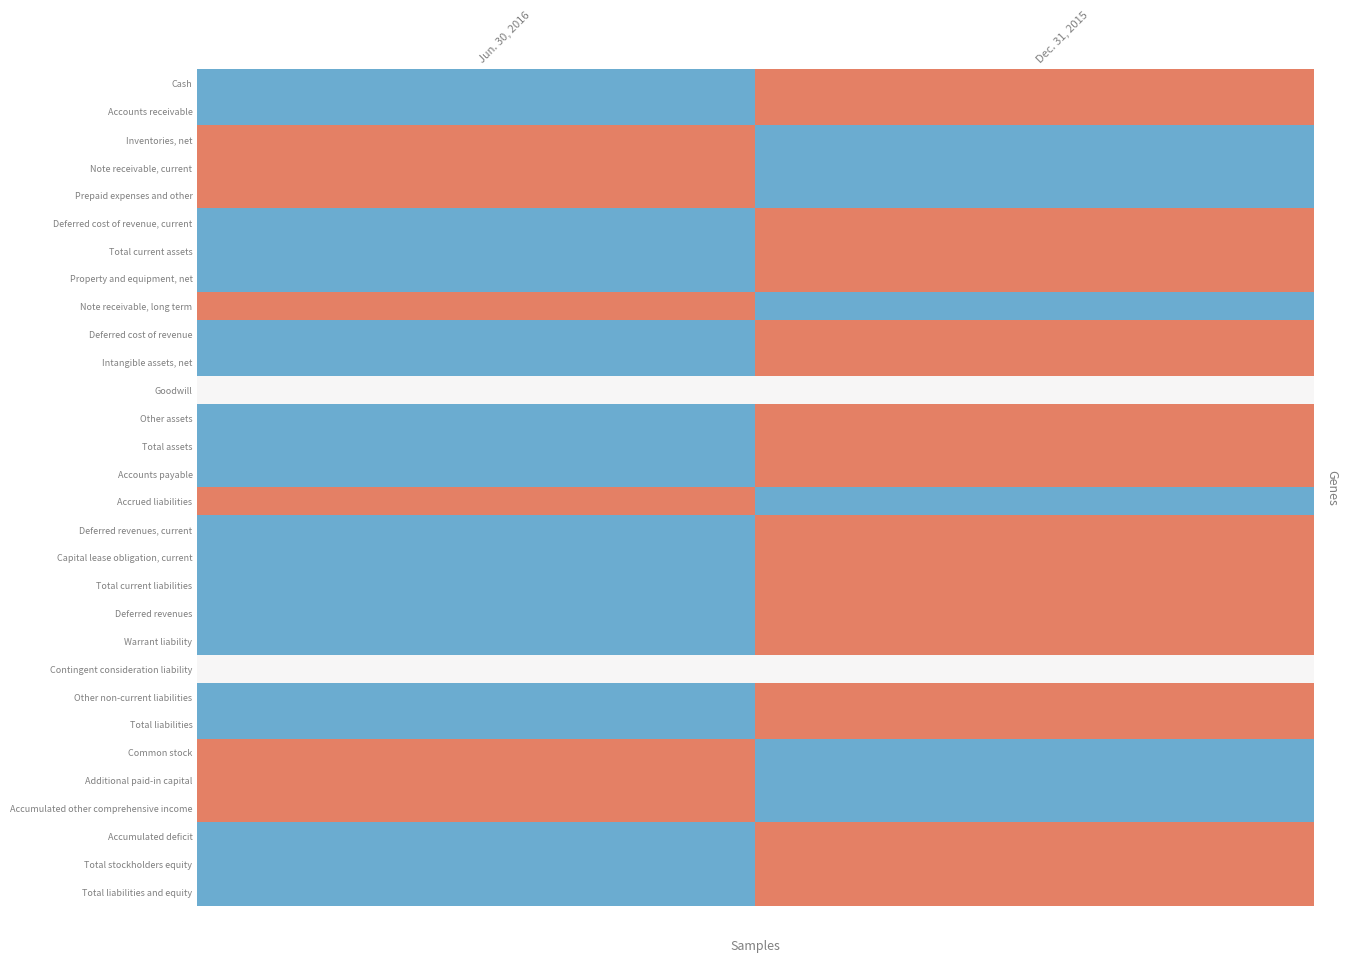

Reading left to right, extract all data points from this chart.

Cash: Jun. 30, 2016=-1	Dec. 31, 2015=1
Accounts receivable: Jun. 30, 2016=-1	Dec. 31, 2015=1
Inventories, net: Jun. 30, 2016=1	Dec. 31, 2015=-1
Note receivable, current: Jun. 30, 2016=1	Dec. 31, 2015=-1
Prepaid expenses and other: Jun. 30, 2016=1	Dec. 31, 2015=-1
Deferred cost of revenue, current: Jun. 30, 2016=-1	Dec. 31, 2015=1
Total current assets: Jun. 30, 2016=-1	Dec. 31, 2015=1
Property and equipment, net: Jun. 30, 2016=-1	Dec. 31, 2015=1
Note receivable, long term: Jun. 30, 2016=1	Dec. 31, 2015=-1
Deferred cost of revenue: Jun. 30, 2016=-1	Dec. 31, 2015=1
Intangible assets, net: Jun. 30, 2016=-1	Dec. 31, 2015=1
Goodwill: Jun. 30, 2016=0	Dec. 31, 2015=0
Other assets: Jun. 30, 2016=-1	Dec. 31, 2015=1
Total assets: Jun. 30, 2016=-1	Dec. 31, 2015=1
Accounts payable: Jun. 30, 2016=-1	Dec. 31, 2015=1
Accrued liabilities: Jun. 30, 2016=1	Dec. 31, 2015=-1
Deferred revenues, current: Jun. 30, 2016=-1	Dec. 31, 2015=1
Capital lease obligation, current: Jun. 30, 2016=-1	Dec. 31, 2015=1
Total current liabilities: Jun. 30, 2016=-1	Dec. 31, 2015=1
Deferred revenues: Jun. 30, 2016=-1	Dec. 31, 2015=1
Warrant liability: Jun. 30, 2016=-1	Dec. 31, 2015=1
Contingent consideration liability: Jun. 30, 2016=0	Dec. 31, 2015=0
Other non-current liabilities: Jun. 30, 2016=-1	Dec. 31, 2015=1
Total liabilities: Jun. 30, 2016=-1	Dec. 31, 2015=1
Common stock: Jun. 30, 2016=1	Dec. 31, 2015=-1
Additional paid-in capital: Jun. 30, 2016=1	Dec. 31, 2015=-1
Accumulated other comprehensive income: Jun. 30, 2016=1	Dec. 31, 2015=-1
Accumulated deficit: Jun. 30, 2016=-1	Dec. 31, 2015=1
Total stockholders equity: Jun. 30, 2016=-1	Dec. 31, 2015=1
Total liabilities and equity: Jun. 30, 2016=-1	Dec. 31, 2015=1